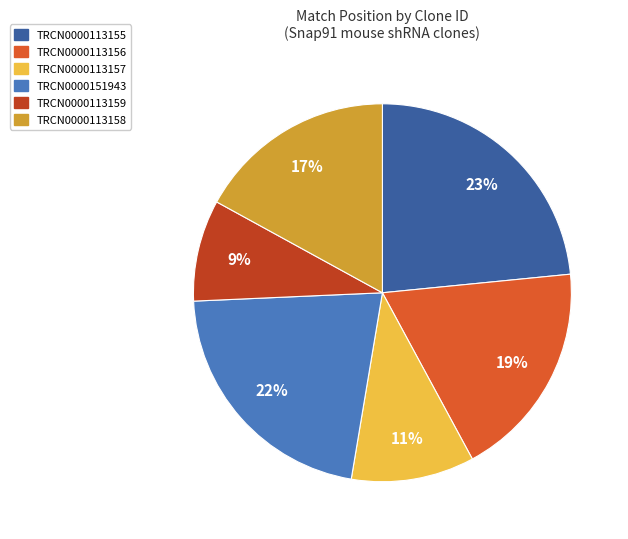

Does any single category account for the majority?

No